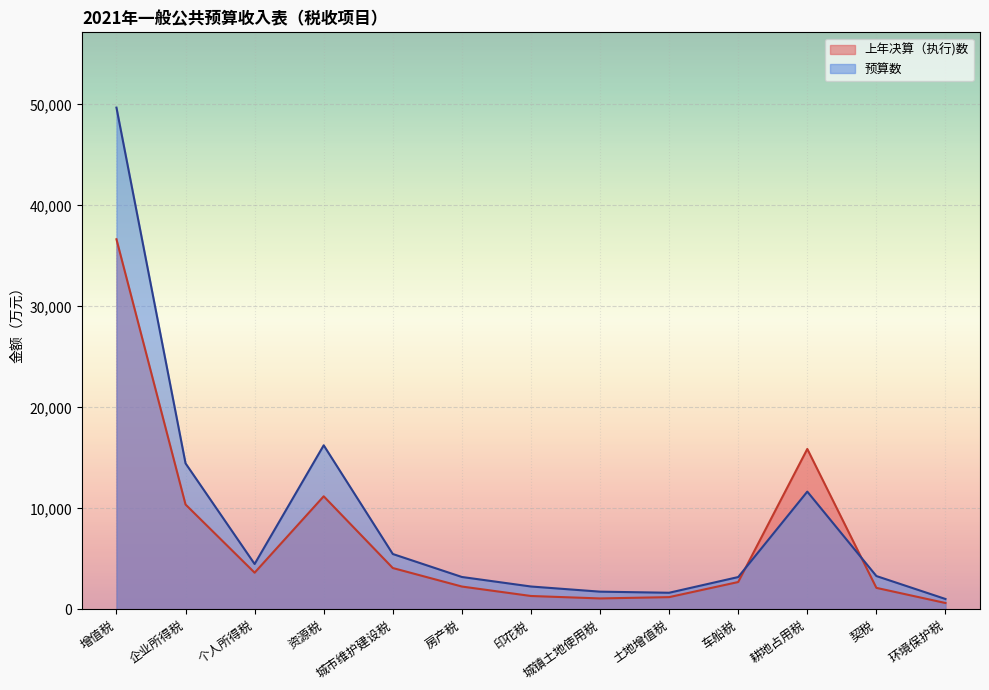

At how many categories does at least one series exceed 49269?

1